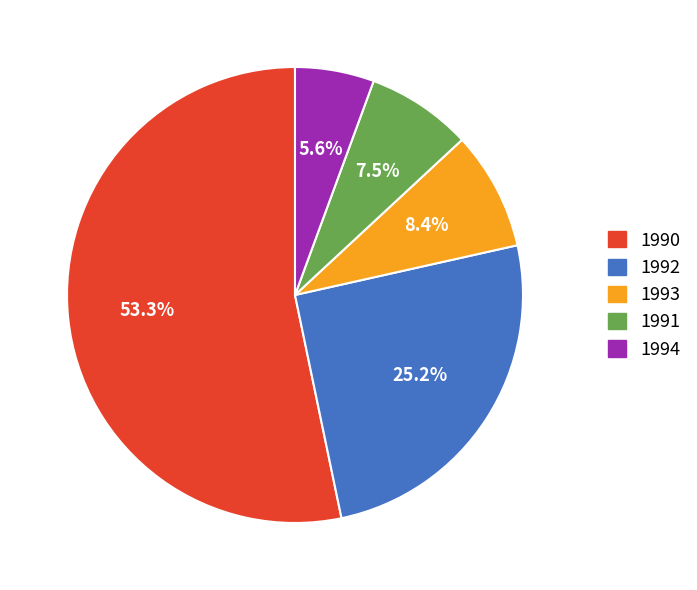

How many slices are in this pie chart?

5